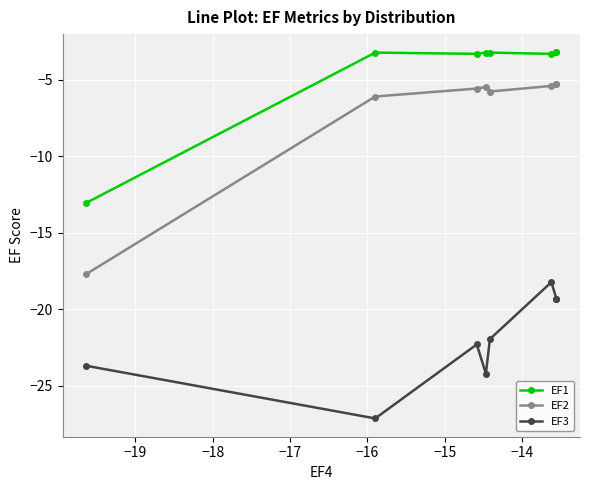

Which series has the largest range (max minus min)?

EF2